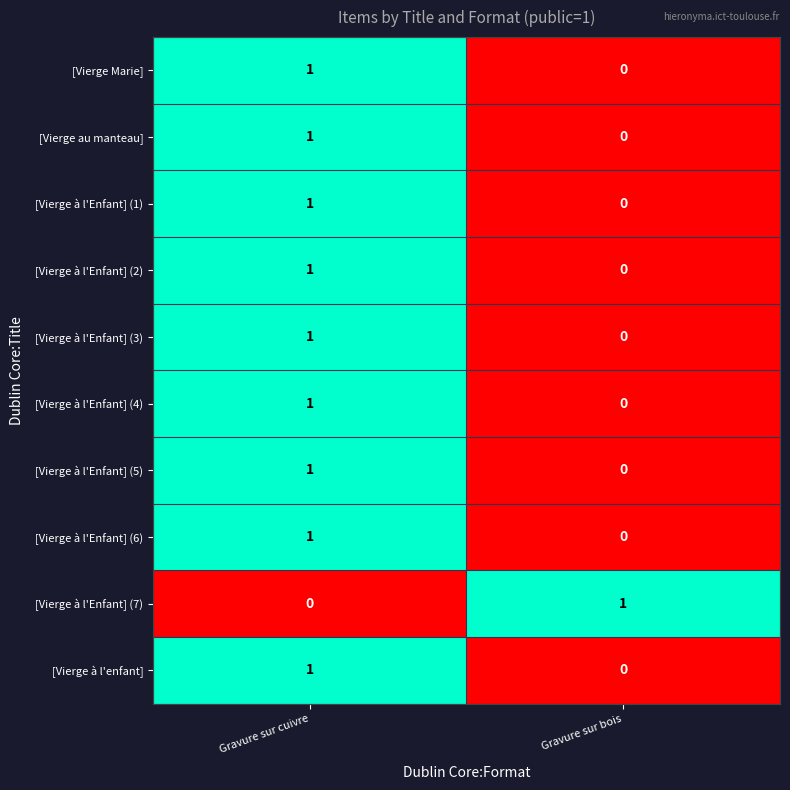

Which category has the highest value in the [Vierge à l'Enfant] (6) series?

Gravure sur cuivre